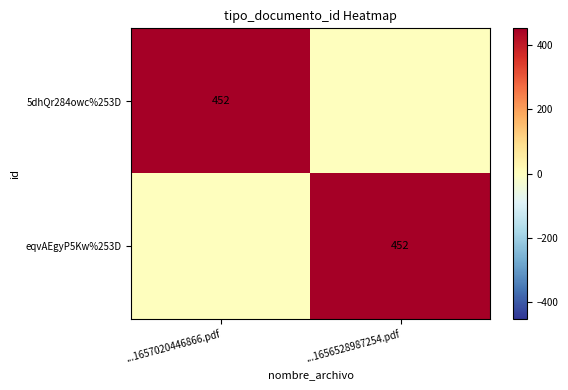

The 5dhQr284owc%253D series shows 452 at ...1657020446866.pdf. True or false?

True